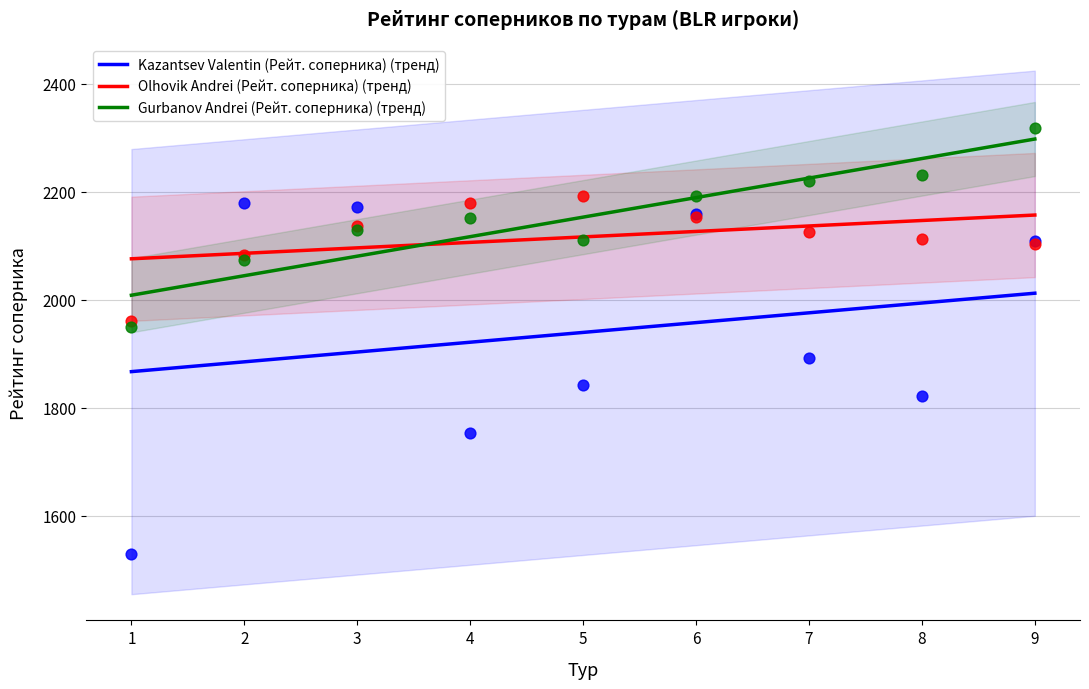

At how many categories does at least one series exceed 2007?

9